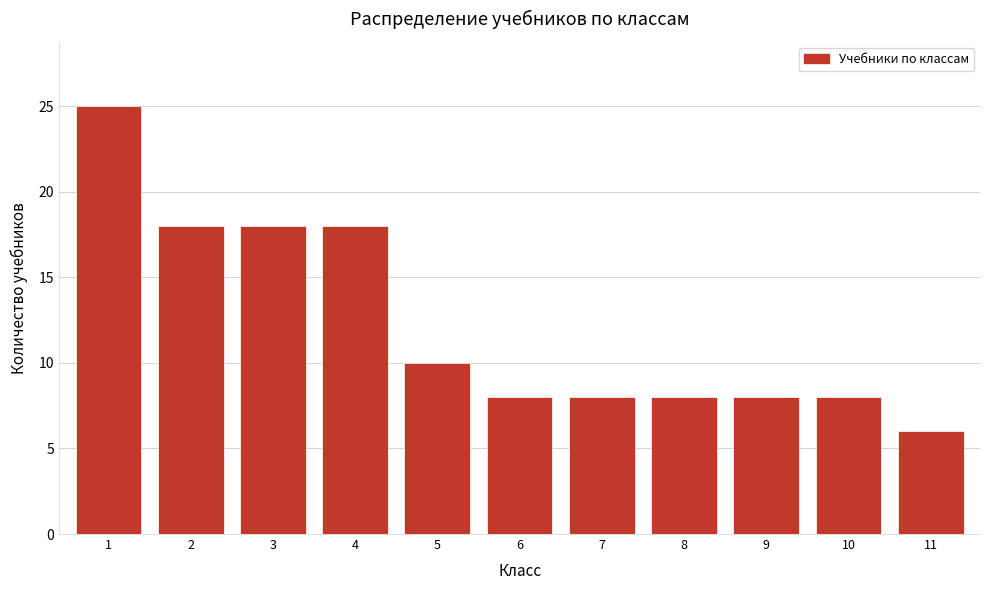

Reading left to right, extract all data points from this chart.

25	18	18	18	10	8	8	8	8	8	6